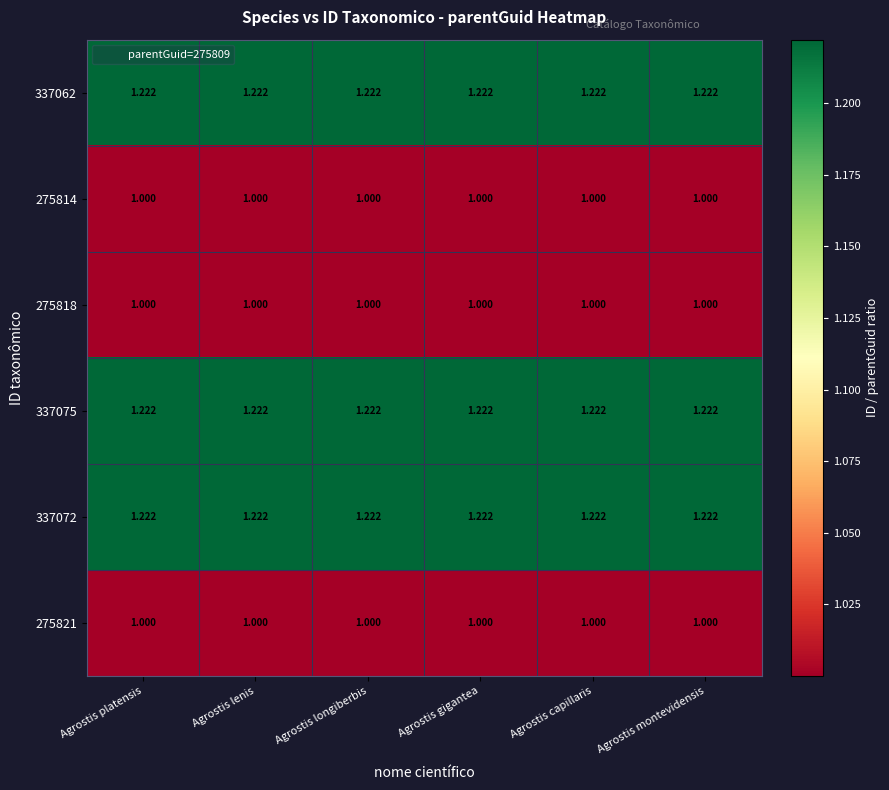

Is the value of 337062 at Agrostis montevidensis greater than the value of 275818 at Agrostis platensis?

Yes